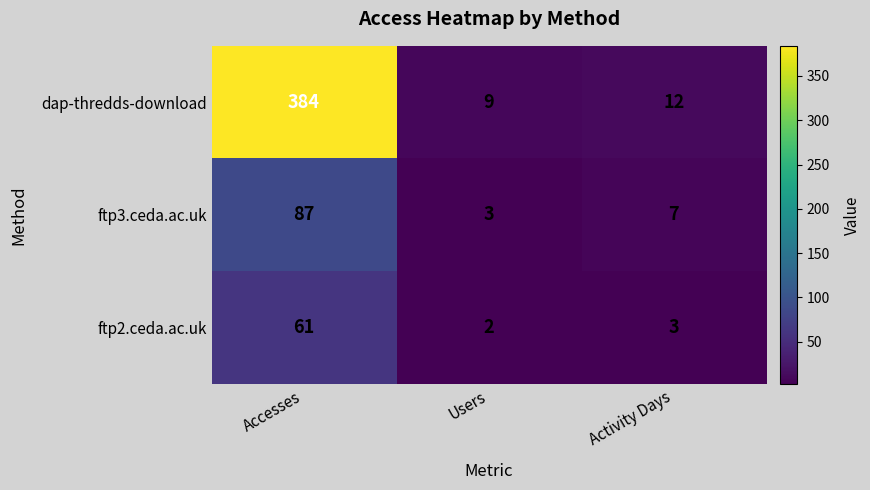

Rank the series by their maximum value, from highest to lowest.

dap-thredds-download, ftp3.ceda.ac.uk, ftp2.ceda.ac.uk